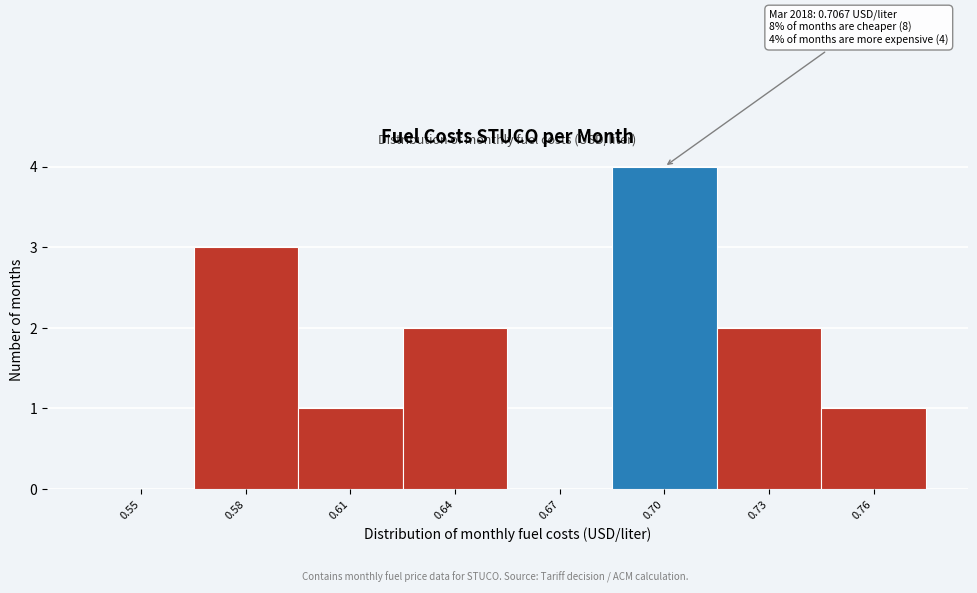

Reading right to left, list all the values displayed in this chart.

0.76=1	0.73=2	0.70=4	0.67=0	0.64=2	0.61=1	0.58=3	0.55=0